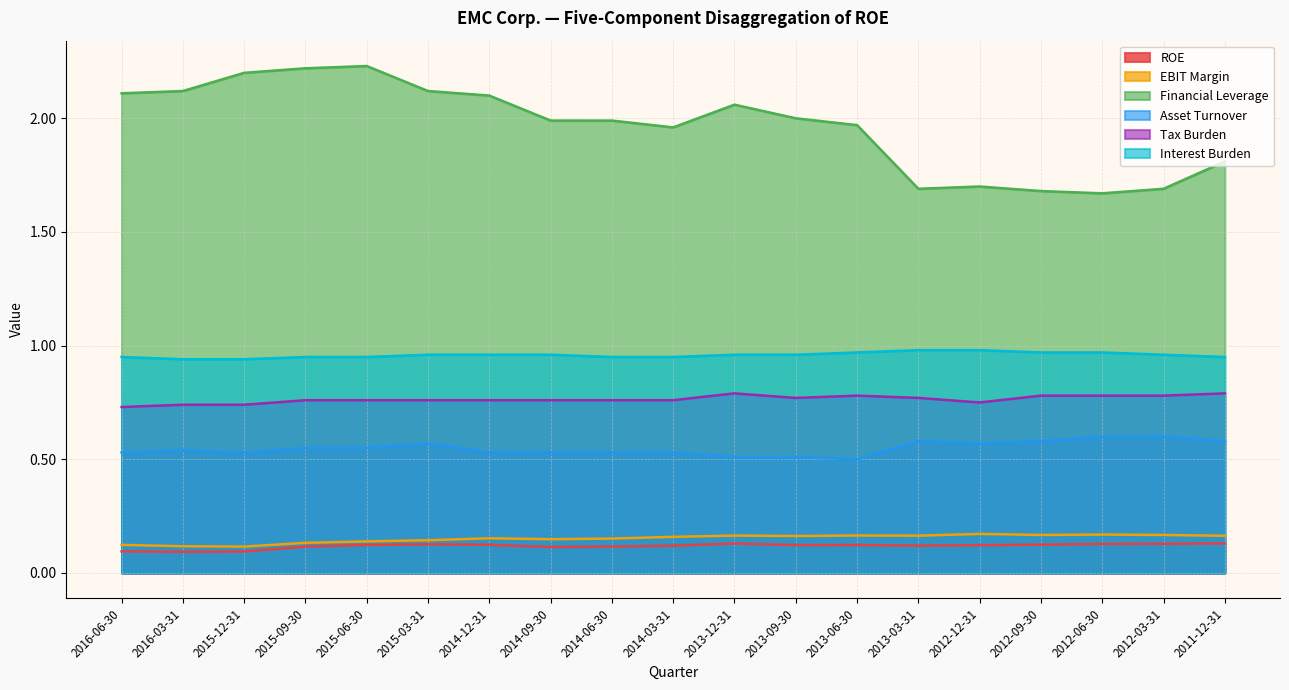

Where is the first local minimum for Asset Turnover?

2015-12-31